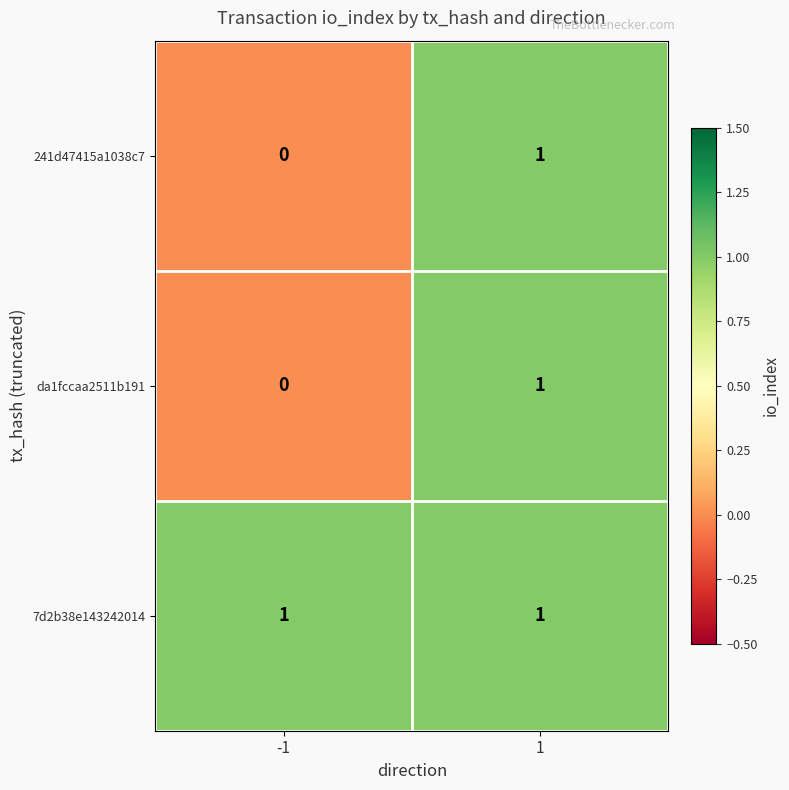

Reading left to right, what are all the values shown in this chart?

241d47415a1038c7: 0	1
da1fccaa2511b191: 0	1
7d2b38e143242014: 1	1